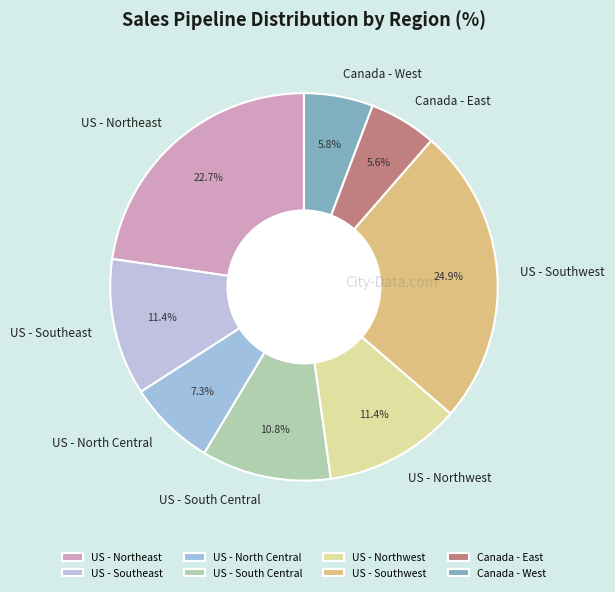

To the nearest percent, what portion does Canada - West represent?

6%